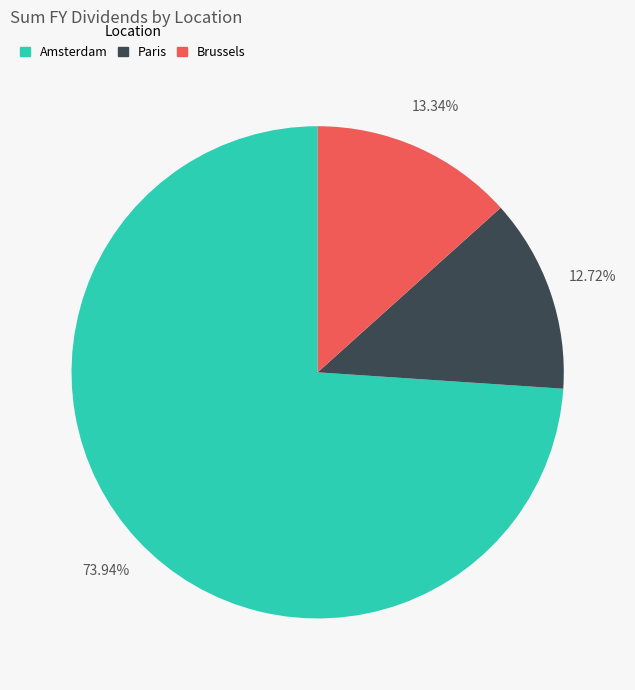

Rank the categories by value from highest to lowest.

Amsterdam, Brussels, Paris